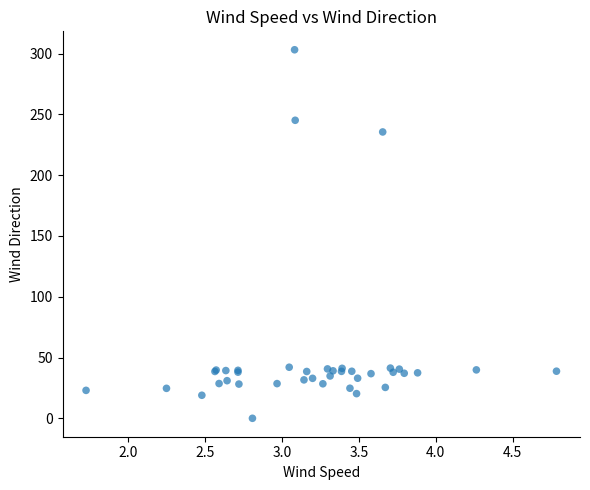

What Y value in the scatter plot is closest to 151?

235.5